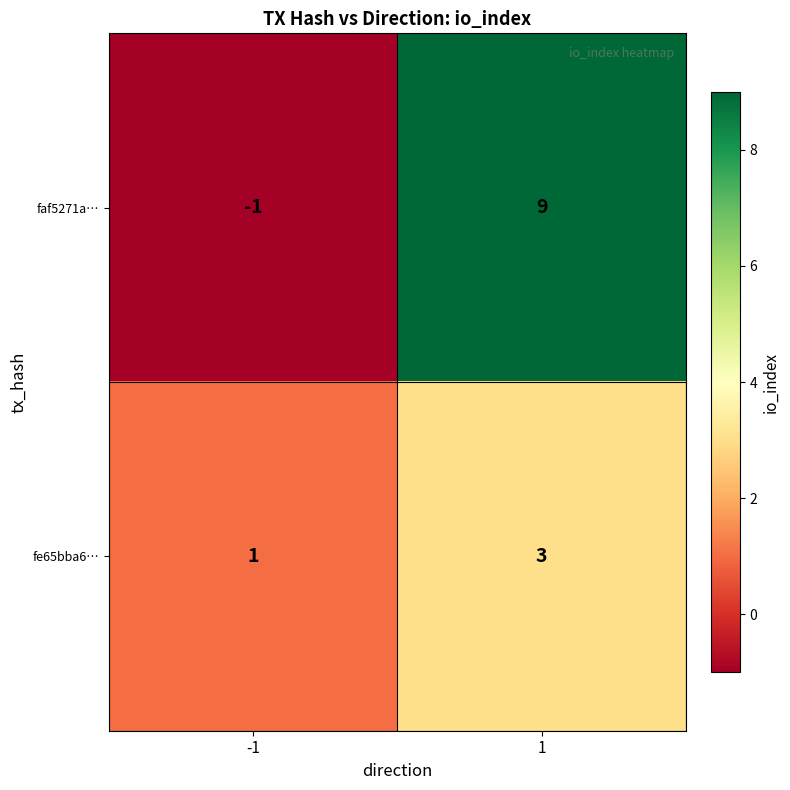

Reading left to right, transcribe all the data shown in this chart.

faf5271a…: -1	9
fe65bba6…: 1	3